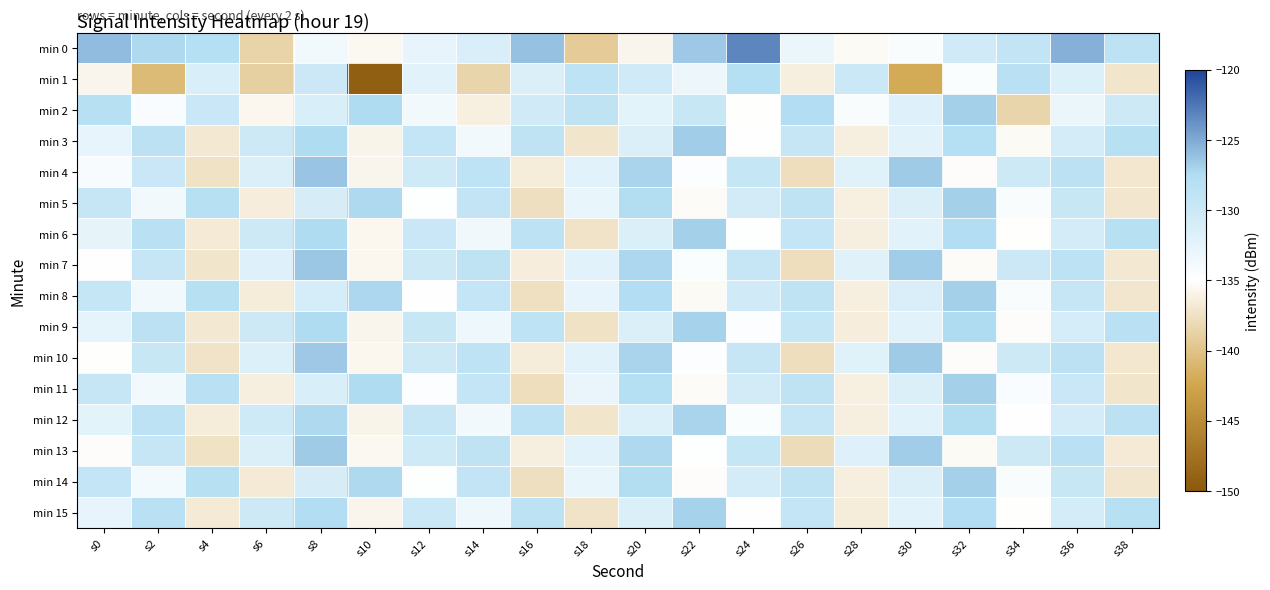

Which series changed the most between s0 and s4?

min 1